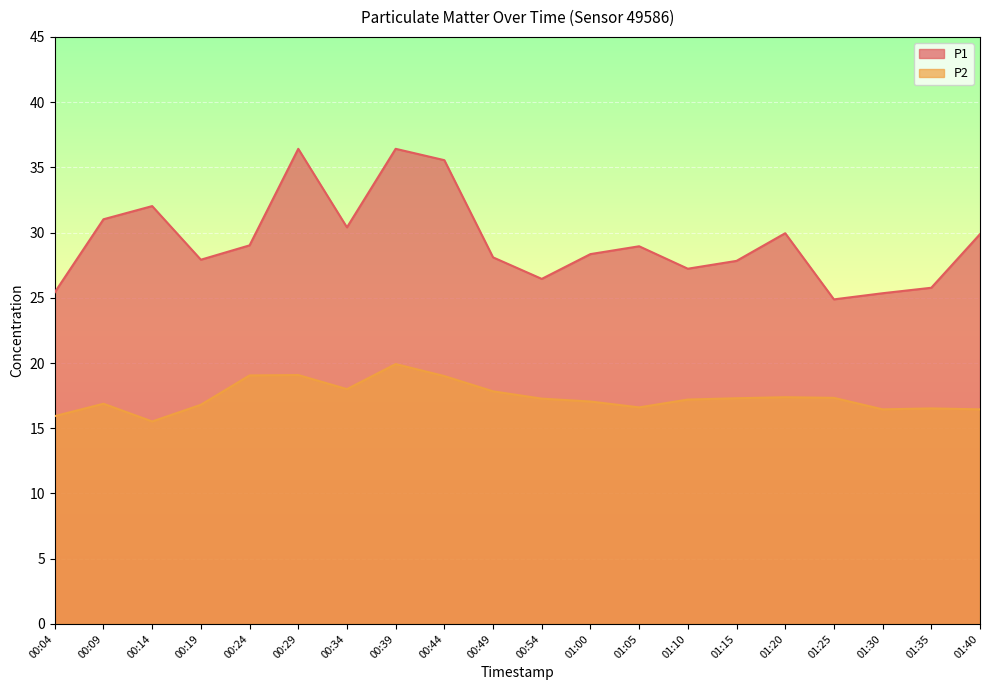

What is the difference between the highest and lowest values at 00:29?

17.3